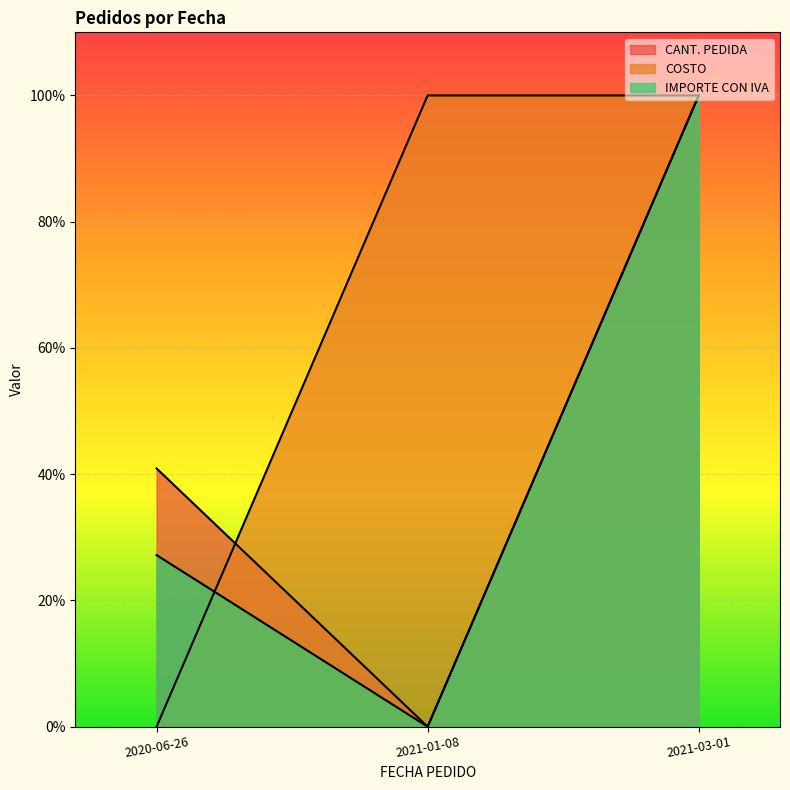

True or false: IMPORTE CON IVA has a value of 0.0 at 2021-01-08.

True